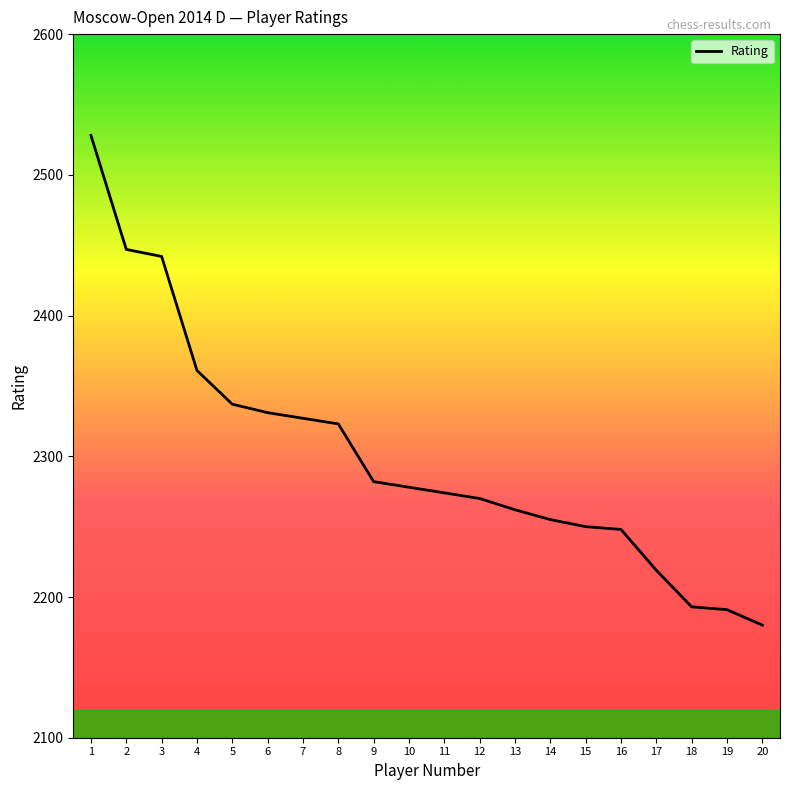

The value at 6 is 922. True or false?

False